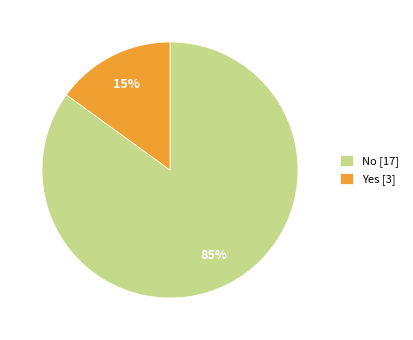

To the nearest percent, what is the combined percentage of No and Yes?

100%